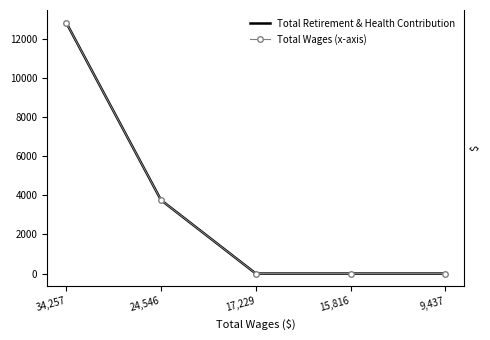

What is the average value of the Total Wages (x-axis) series?

3321